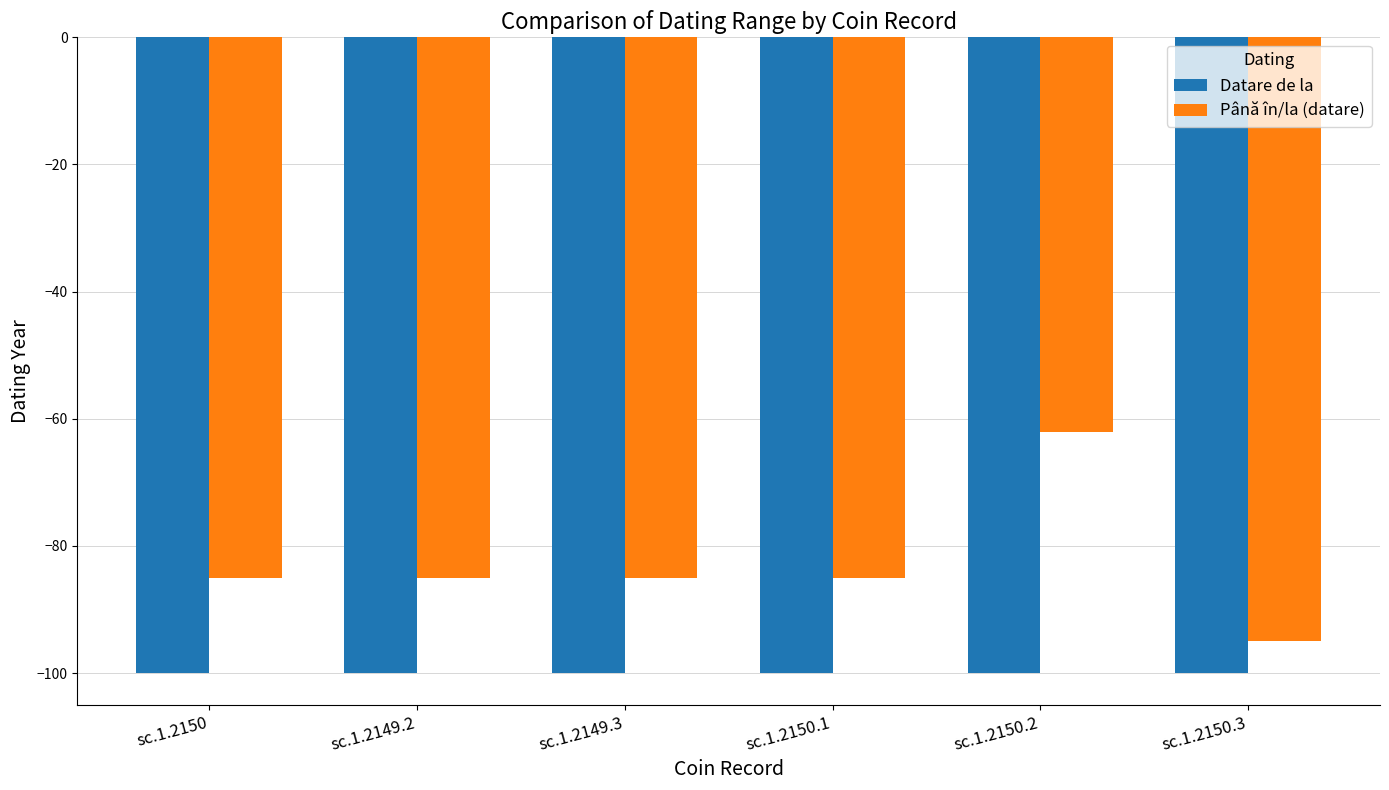

How many data points does each series have?

6